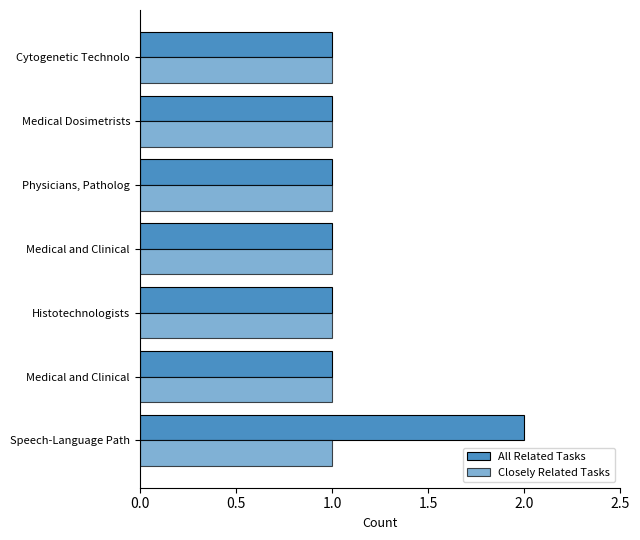

List the series in order of their overall mean, lowest first.

Closely Related Tasks, All Related Tasks